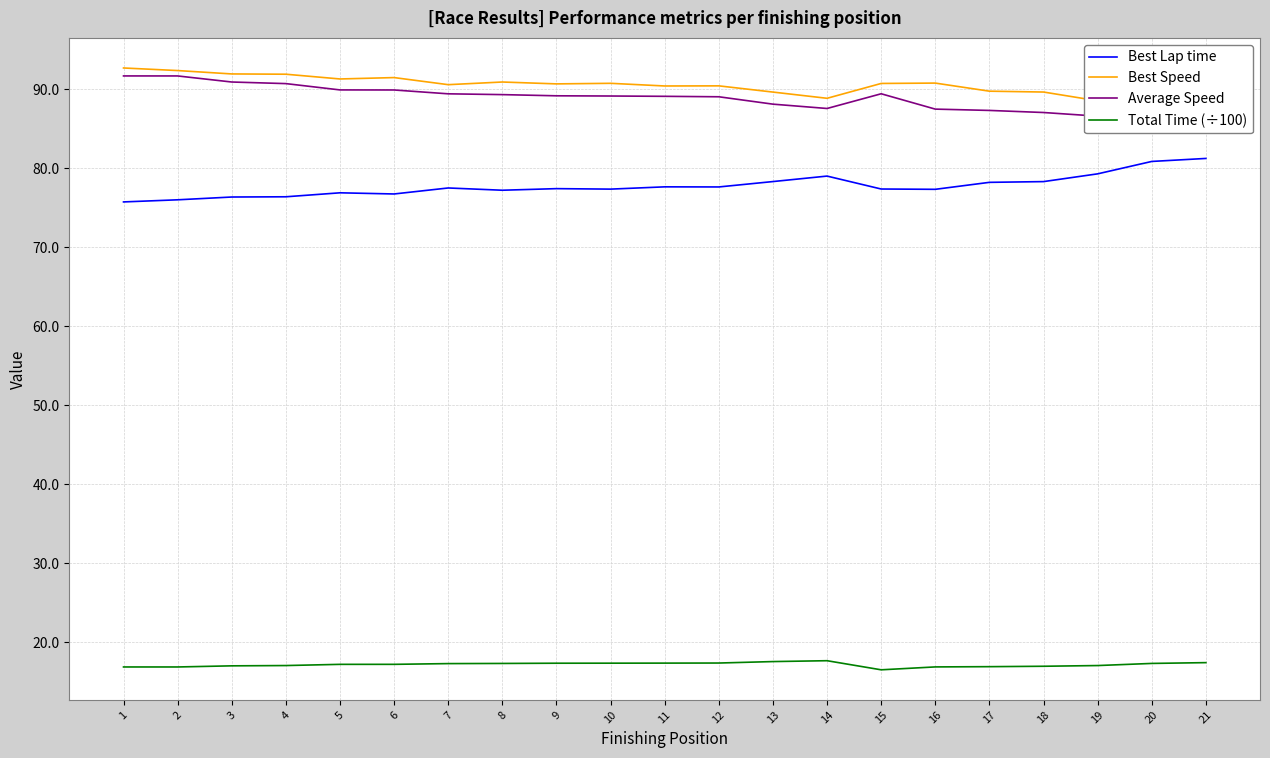

At which label is Total Time (÷100) closest to 17?

3